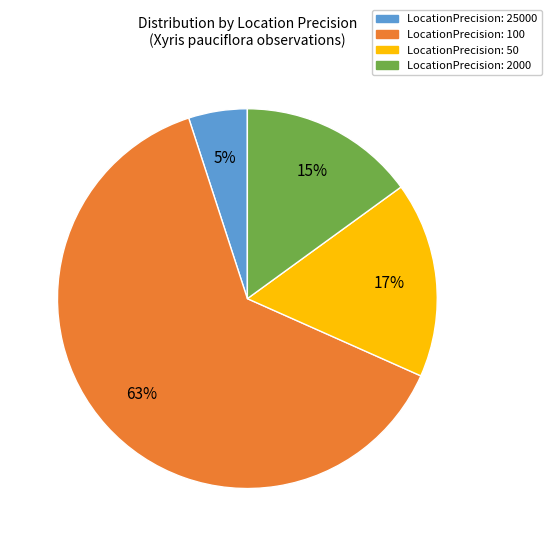

Which category has the biggest portion of the pie?

LocationPrecision: 100